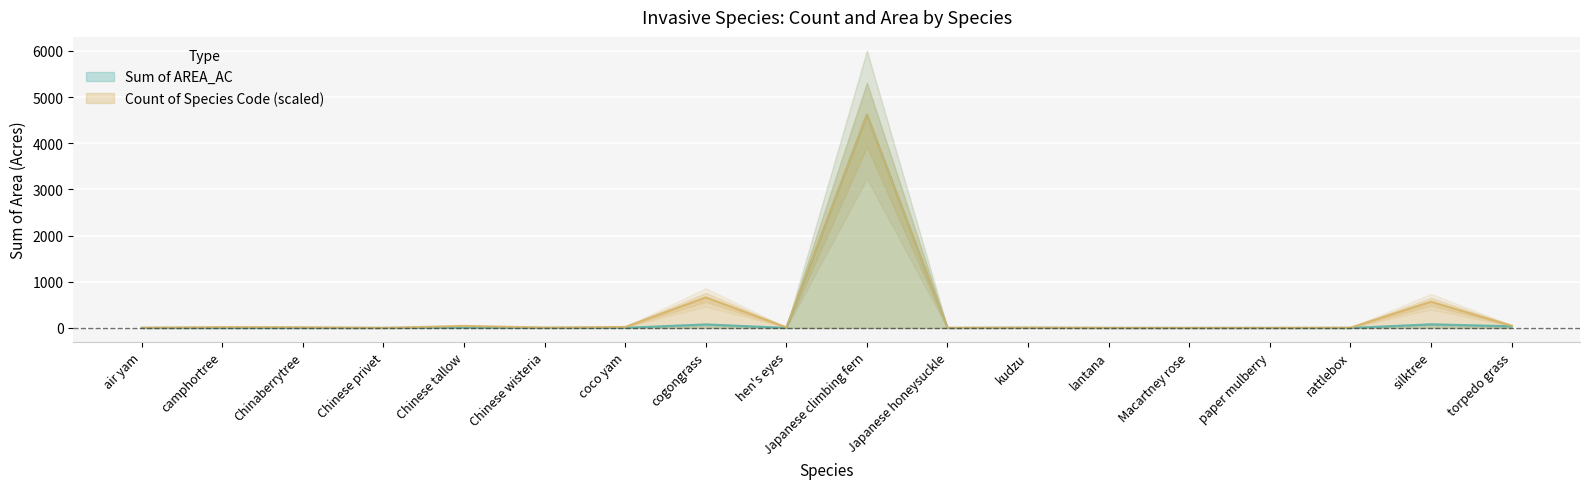

What is the label of the 14th point from the right?

Chinese tallow